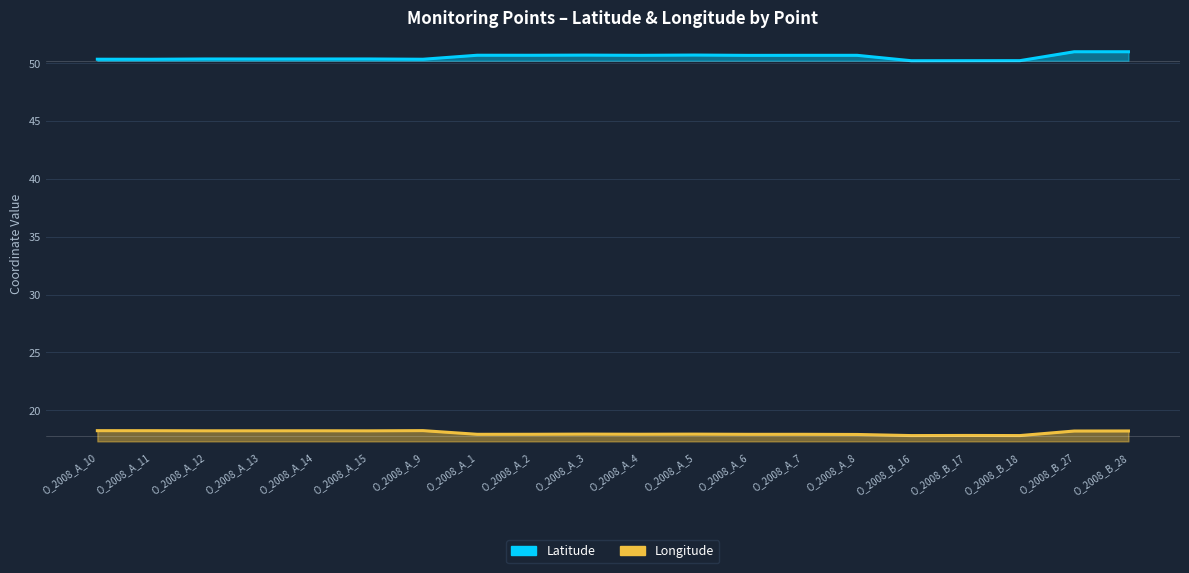

What is the difference between the second highest and second lowest values in the Longitude series?

0.4